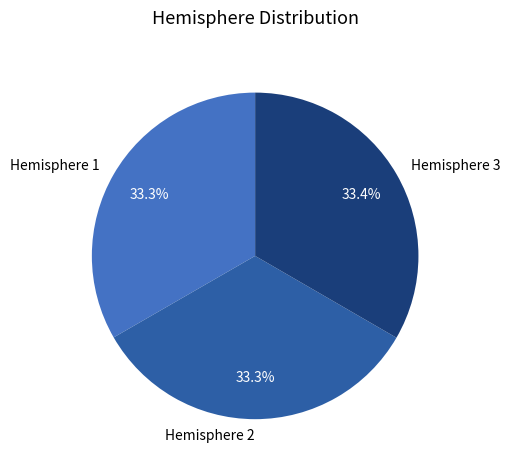

What portion of the pie excludes Hemisphere 1?

66.7%